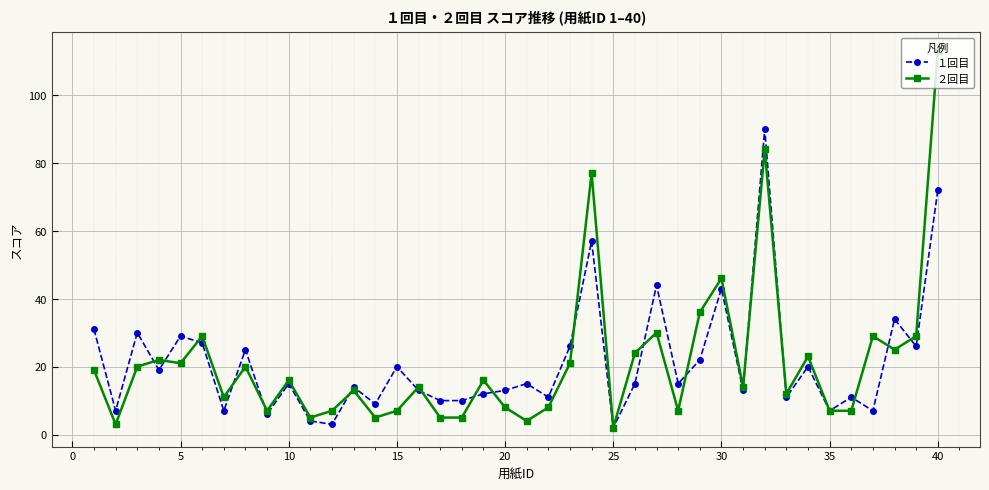

True or false: ２回目 has more than 2 points higher than both neighbors.

True